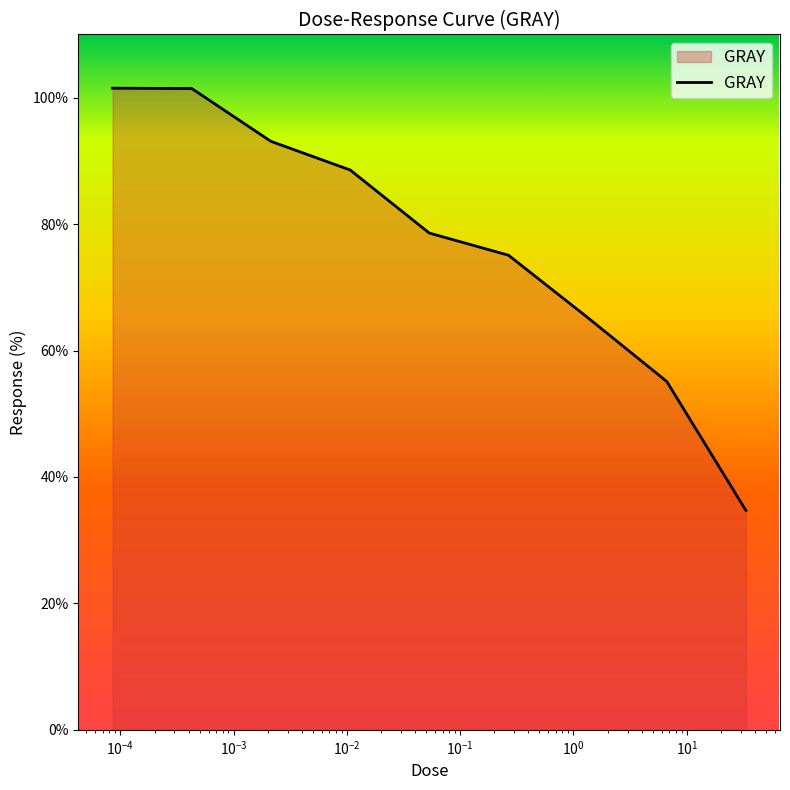

What is the minimum value shown in the chart?

34.7